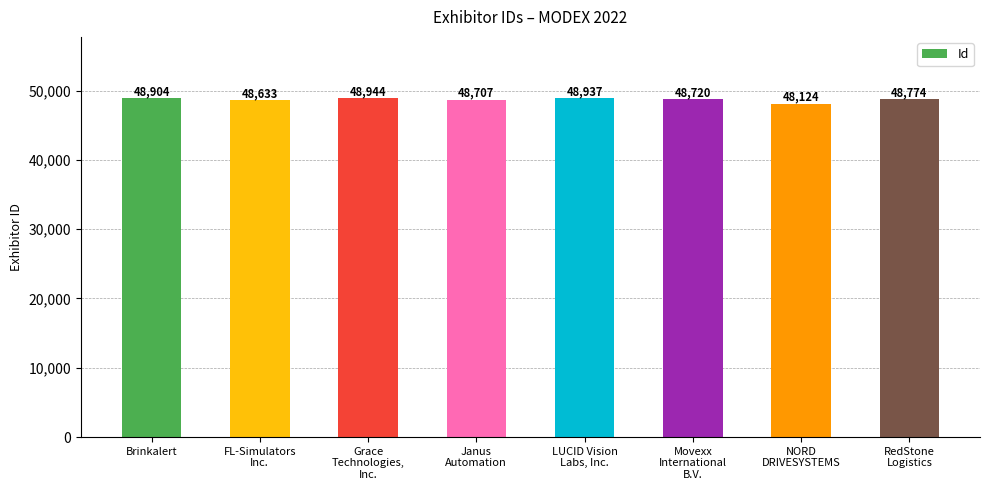

What is the difference between the maximum and minimum values?

820